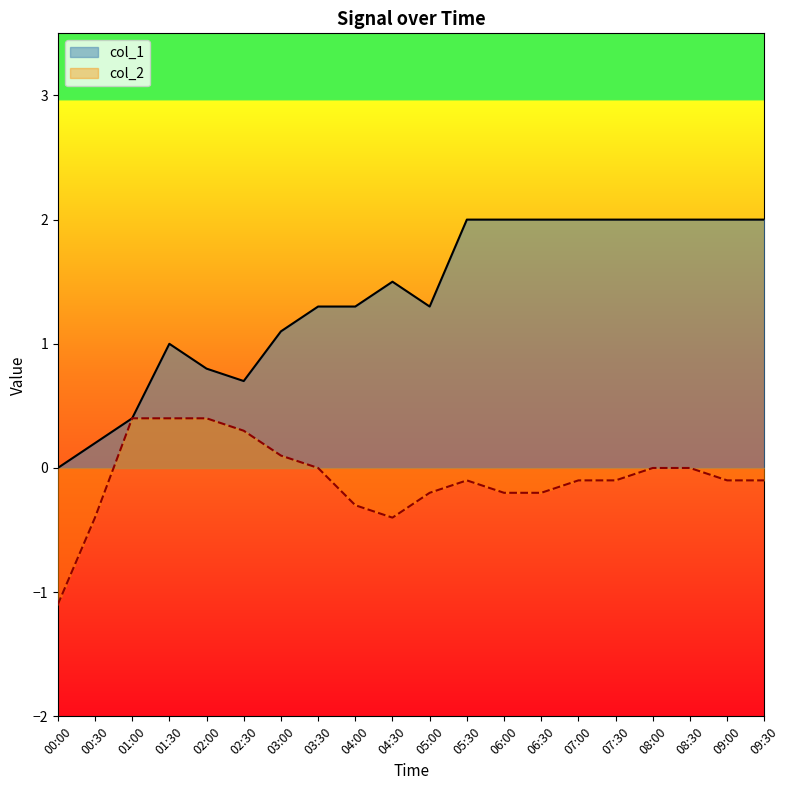

How many data points in col_2 are less than 0?

12